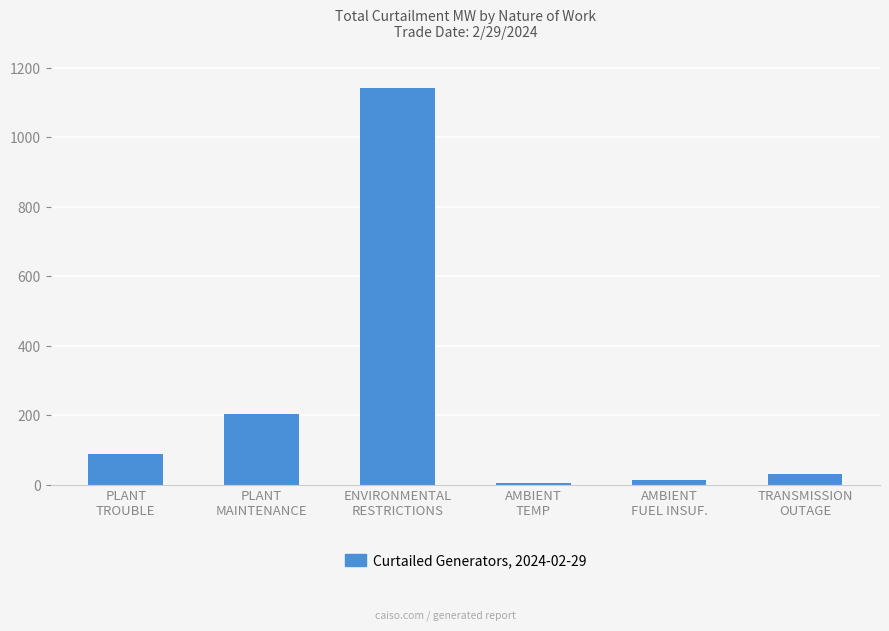

Approximately how many times larger is the value at PLANT
TROUBLE compared to PLANT
MAINTENANCE?

0.4